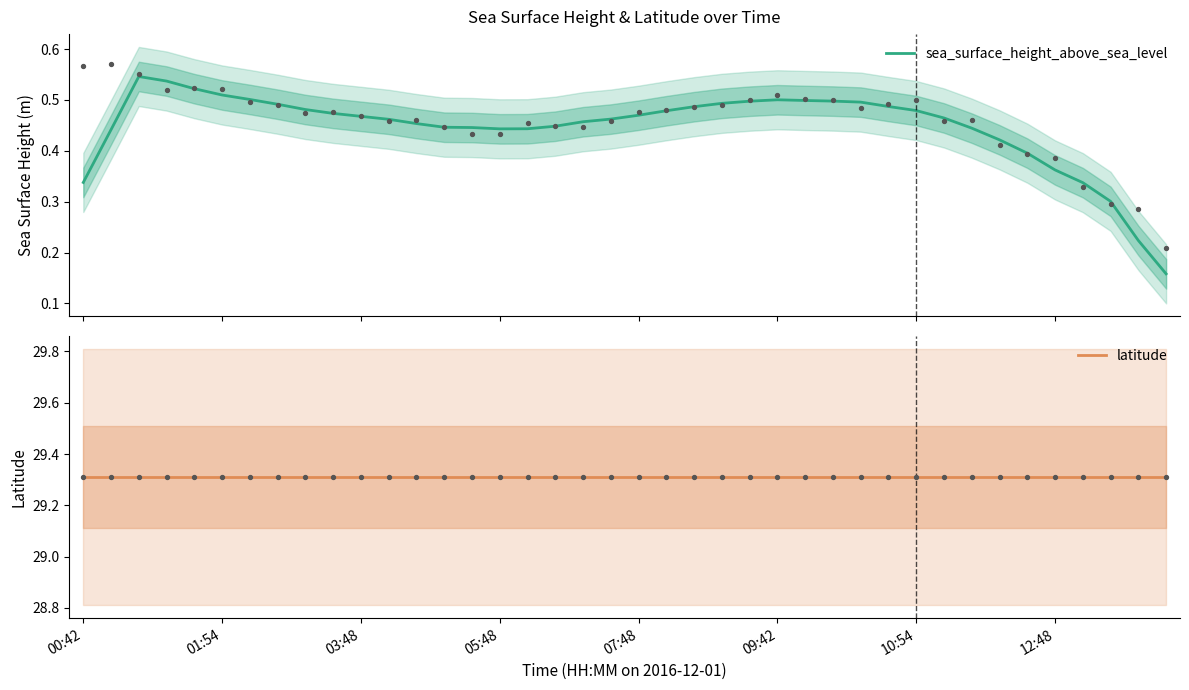

What are all the series names shown in the legend?

sea_surface_height_above_sea_level, latitude